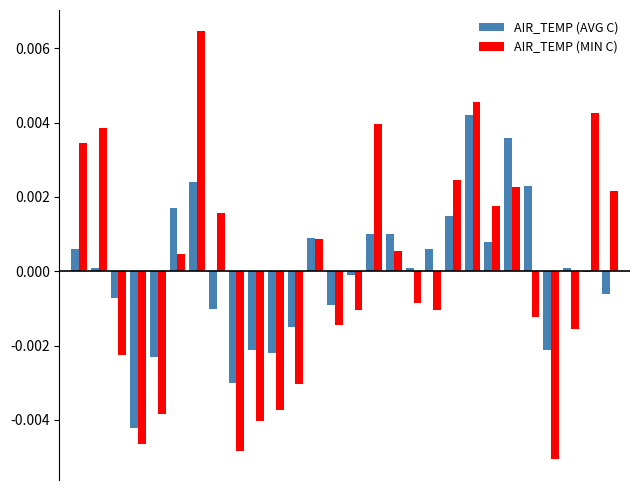

What are all the series names shown in the legend?

AIR_TEMP (AVG C), AIR_TEMP (MIN C)